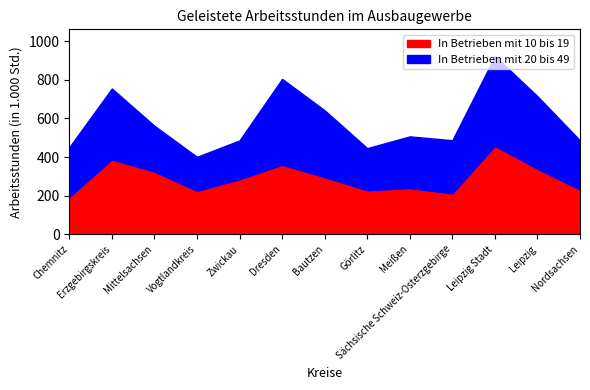

What is the sum of the In Betrieben mit 20 bis 49 values at Bautzen and Sächsische Schweiz-Osterzgebirge?

621